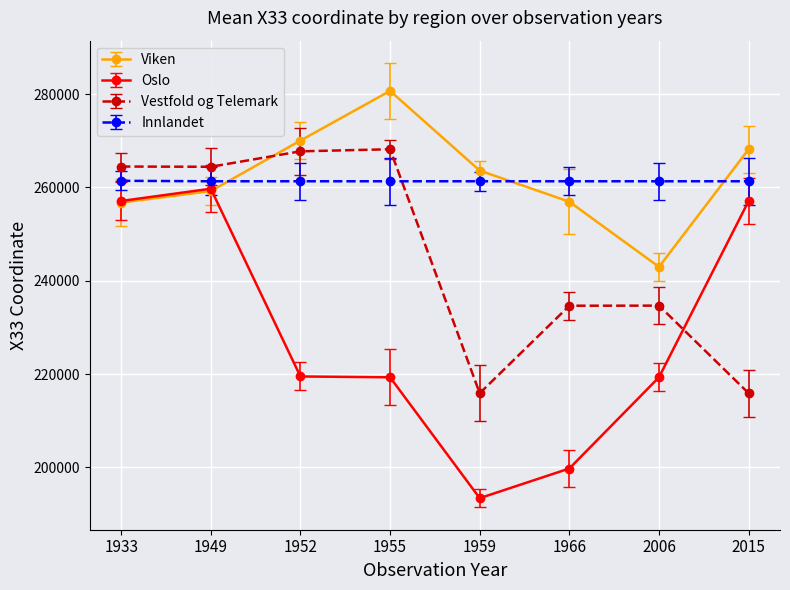

True or false: Innlandet and Oslo cross at least once.

False